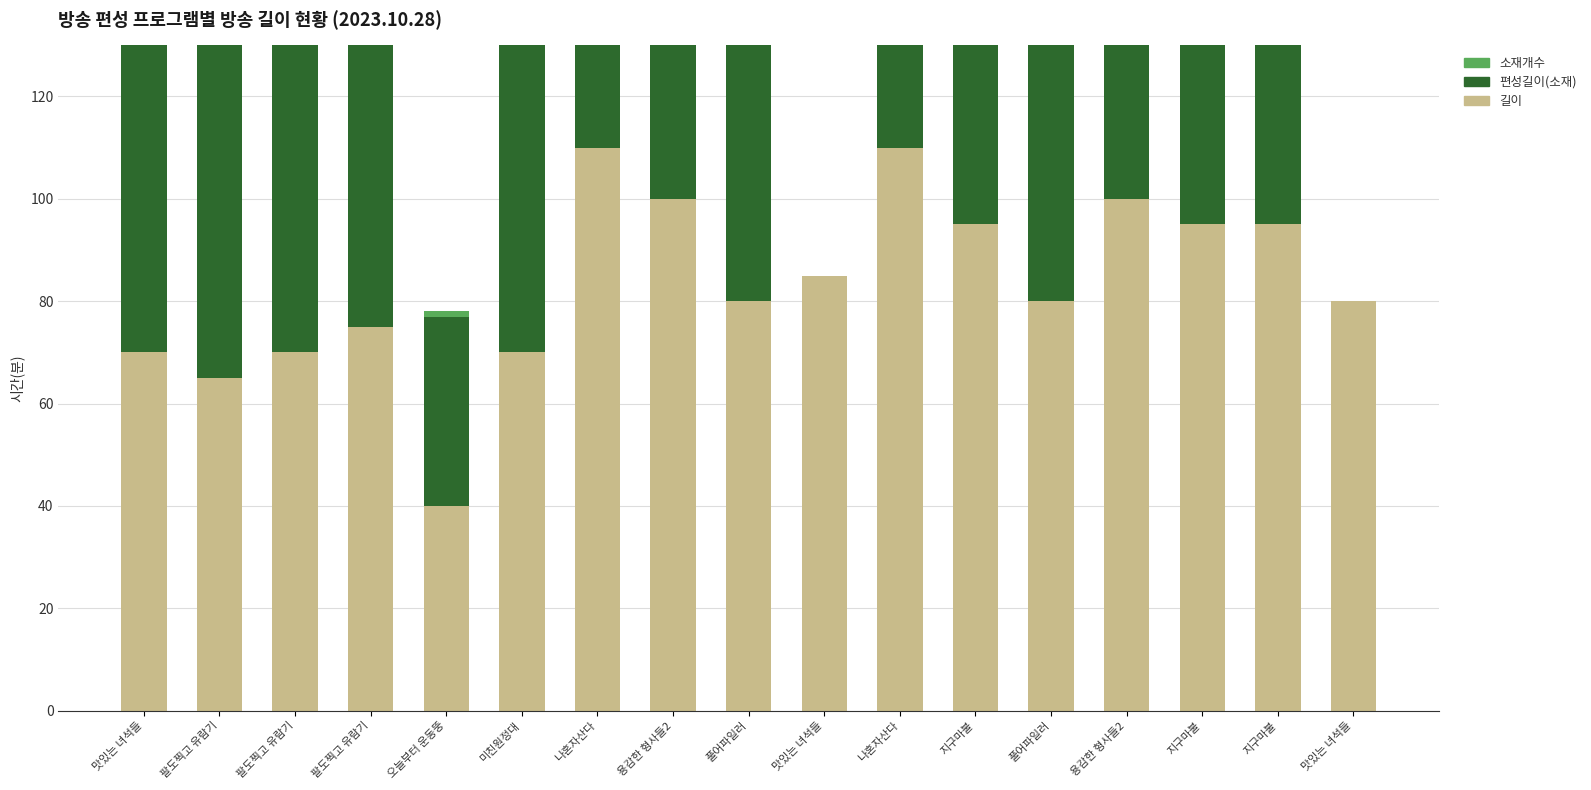

What are all the series names shown in the legend?

길이, 편성길이(소재), 소재개수